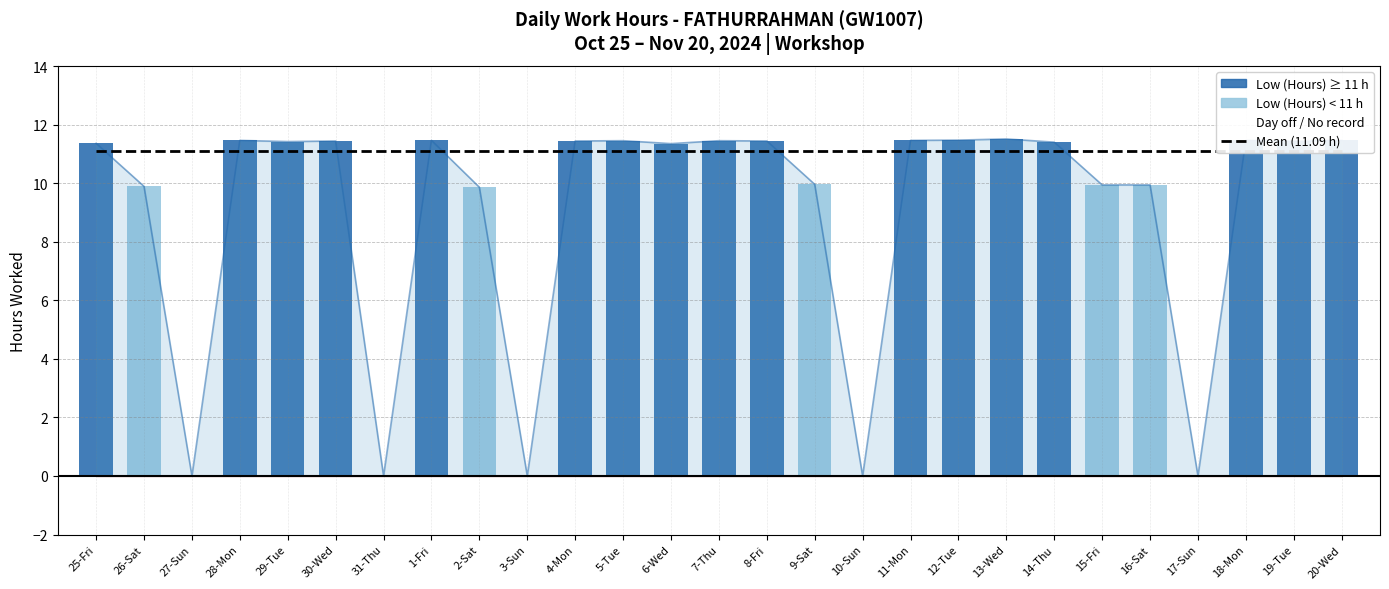

Reading left to right, extract all data points from this chart.

11.4	9.9	0.0	11.5	11.4	11.4	0.0	11.5	9.9	0.0	11.4	11.4	11.3	11.4	11.4	10.0	0.0	11.5	11.5	11.5	11.4	9.9	9.9	0.0	11.5	11.4	11.5